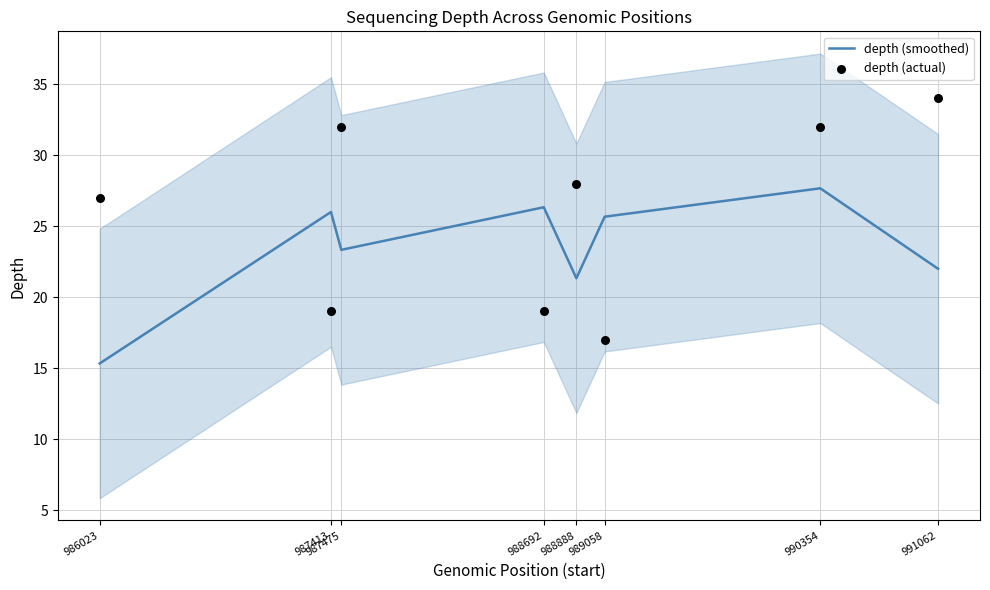

Which series contains the highest Y value?

depth (actual)